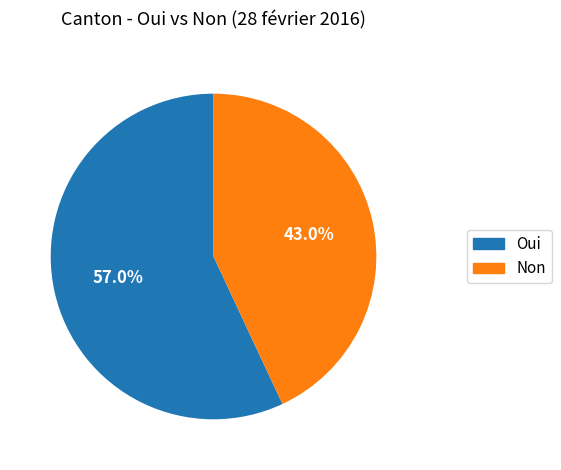

Approximately how many times larger is the value at Oui compared to Non?

1.3